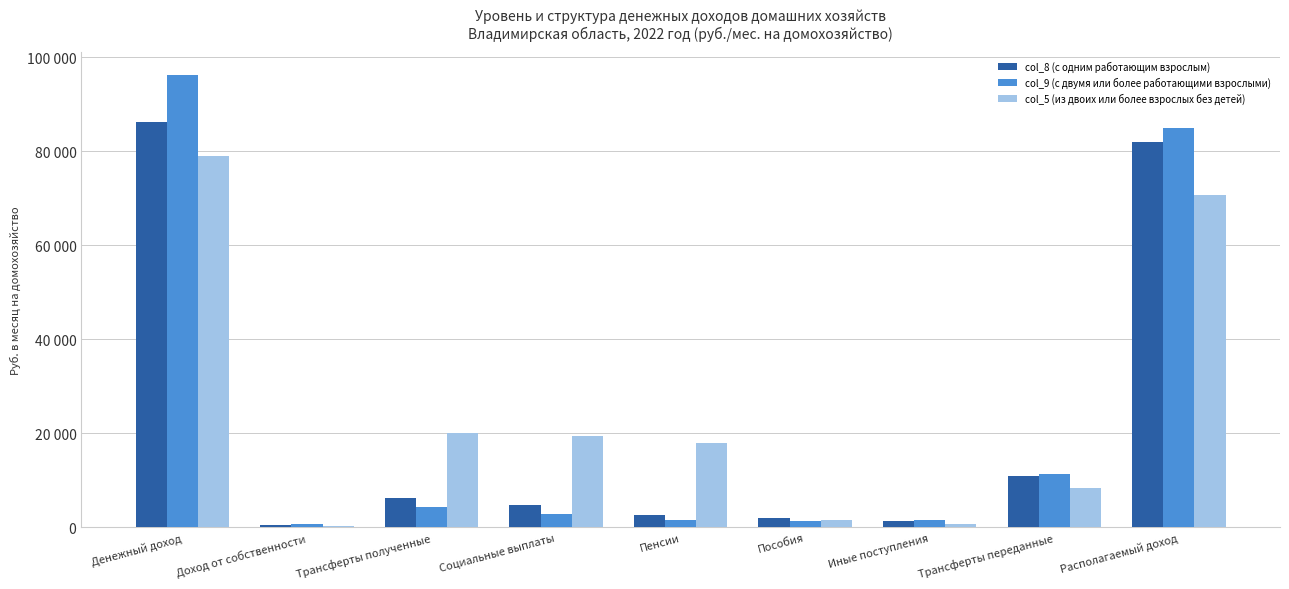

What are all the series names shown in the legend?

col_8 (с одним работающим взрослым), col_9 (с двумя или более работающими взрослыми), col_5 (из двоих или более взрослых без детей)